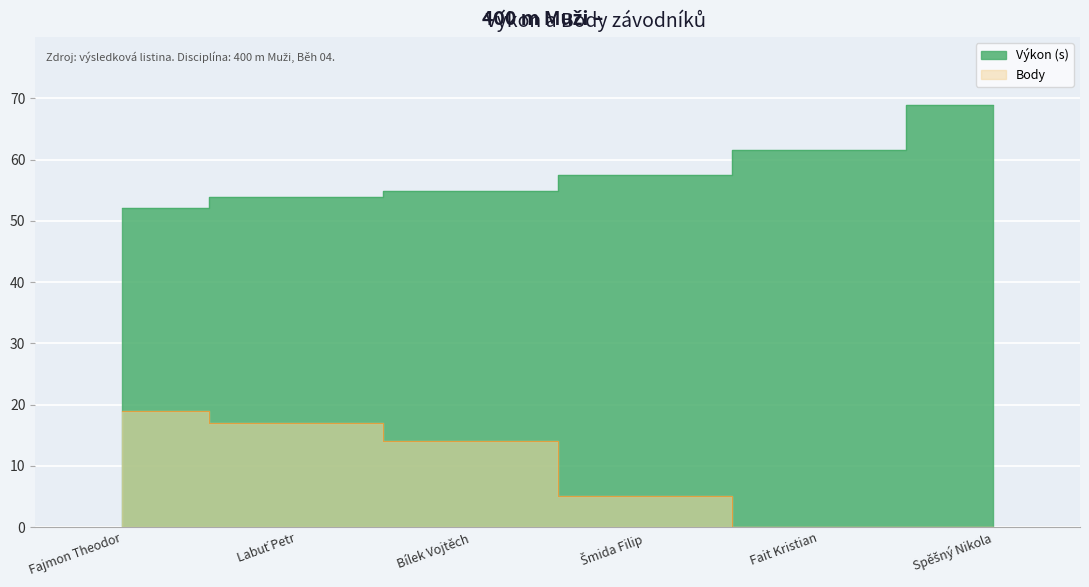

What is the spread (max minus min) of values at Šmida Filip?

52.5